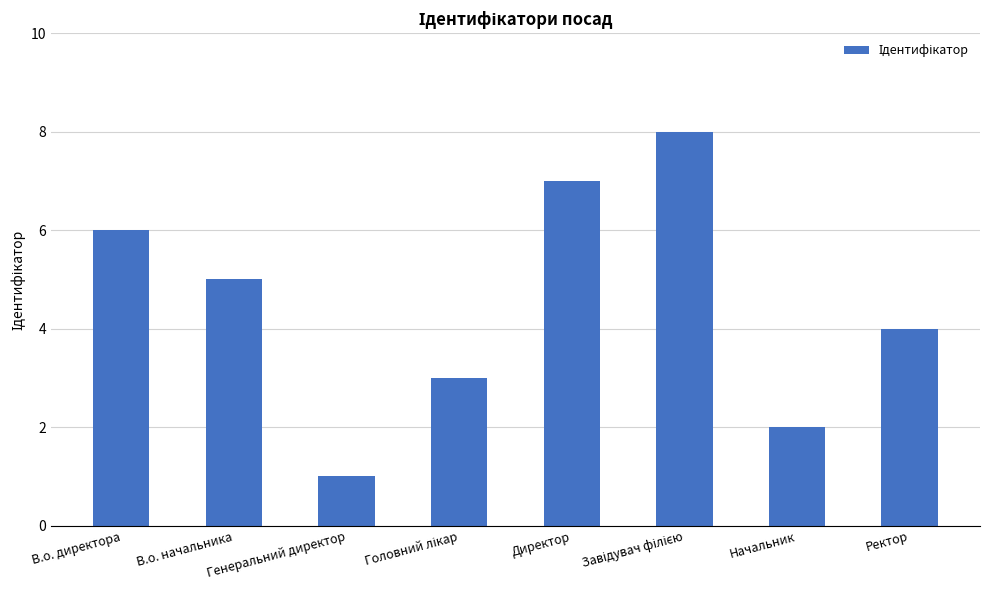

Read the value at Ректор.

4